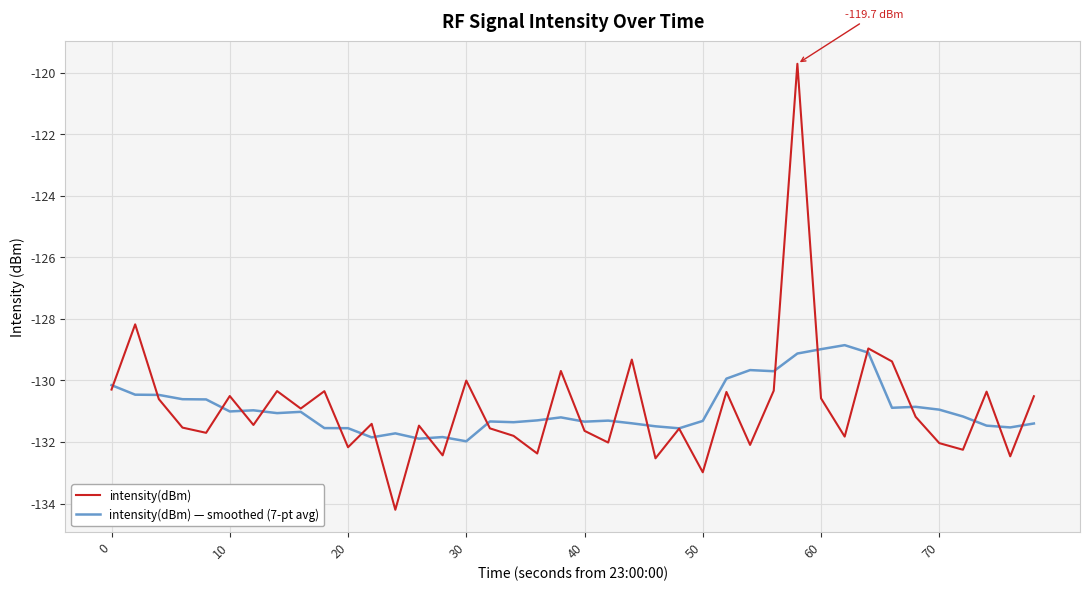

What are all the series names shown in the legend?

intensity(dBm), intensity(dBm) — smoothed (7-pt avg)